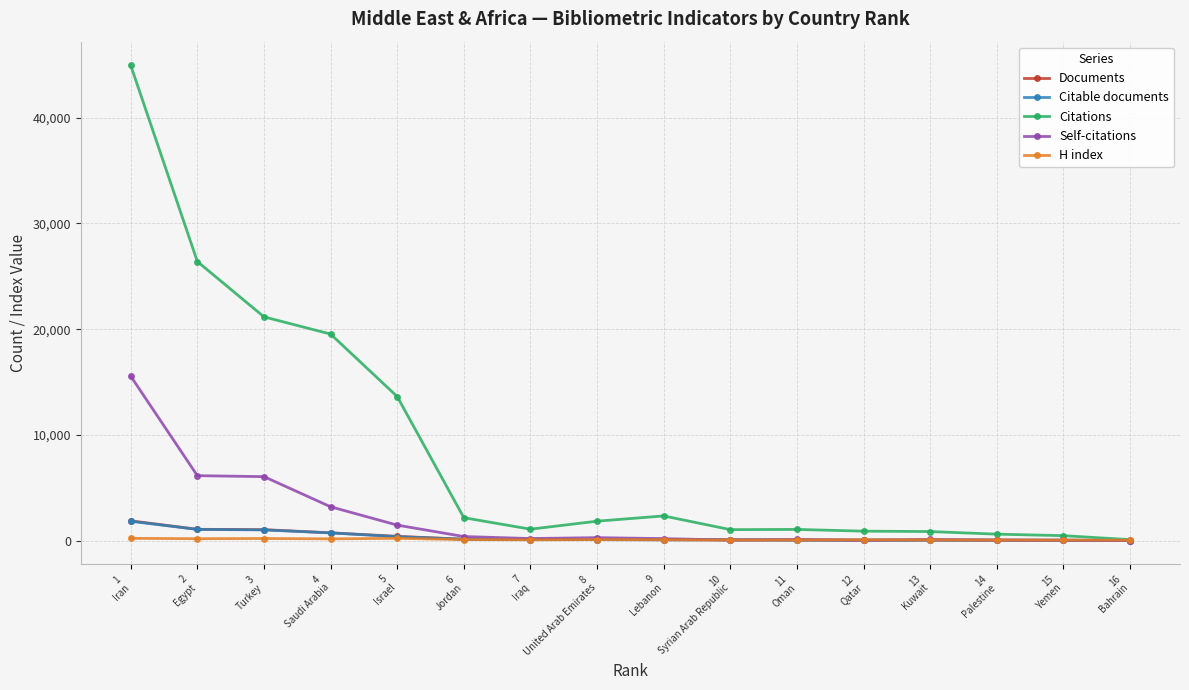

At which label does Citable documents first exceed 90?

1
Iran